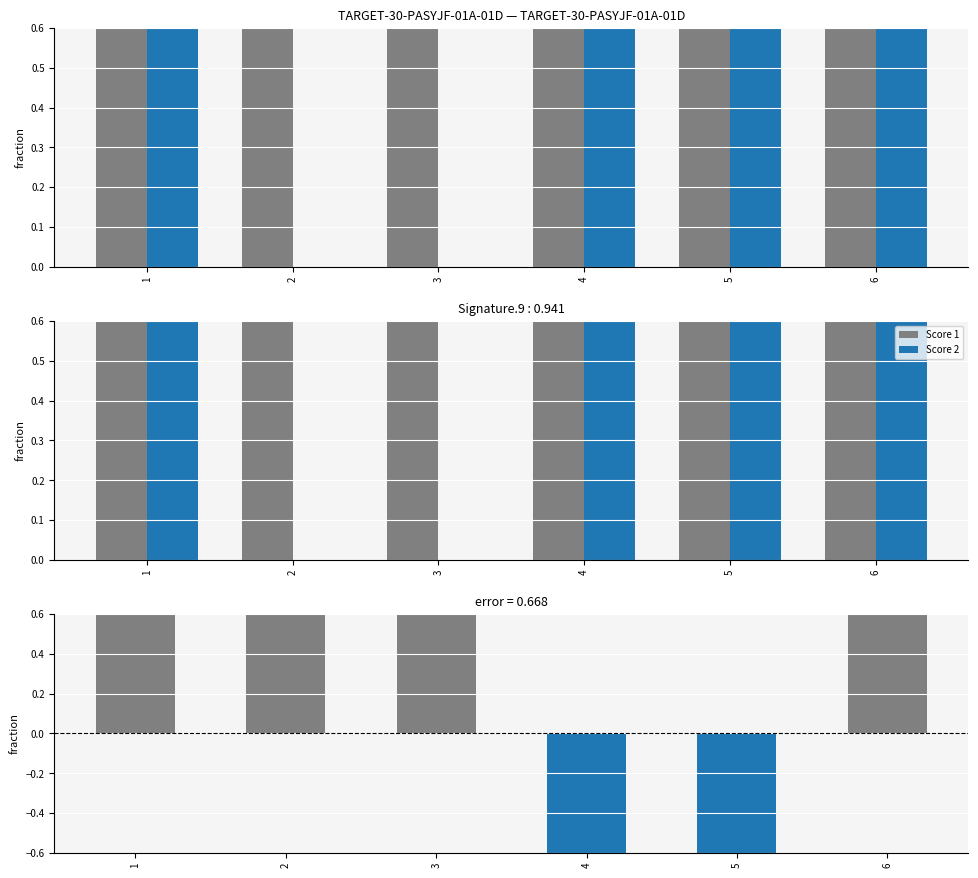

Which series has the largest total across all categories?

Score 1